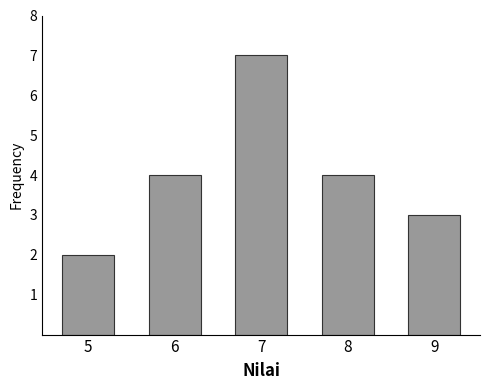

Reading left to right, what are all the values shown in this chart?

2	4	7	4	3